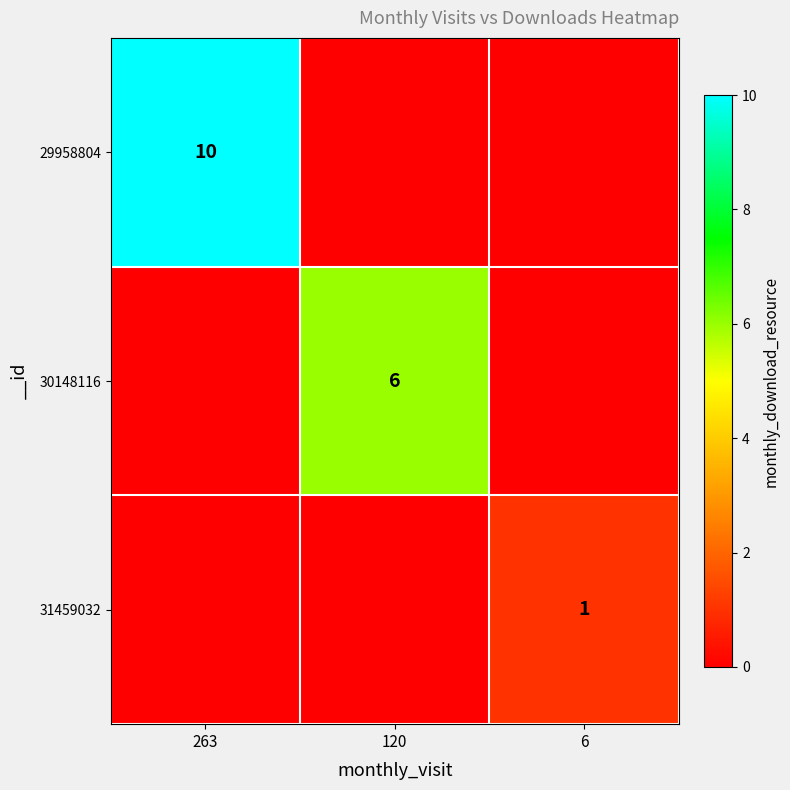

Is the value of 31459032 at 6 greater than the value of 30148116 at 120?

No